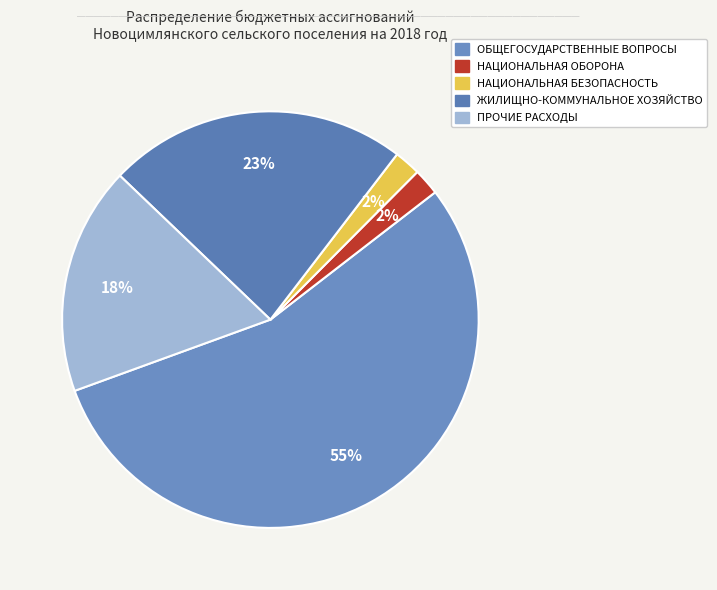

What percentage is the ЖИЛИЩНО-КОММУНАЛЬНОЕ ХОЗЯЙСТВО slice, to the nearest percent?

23%